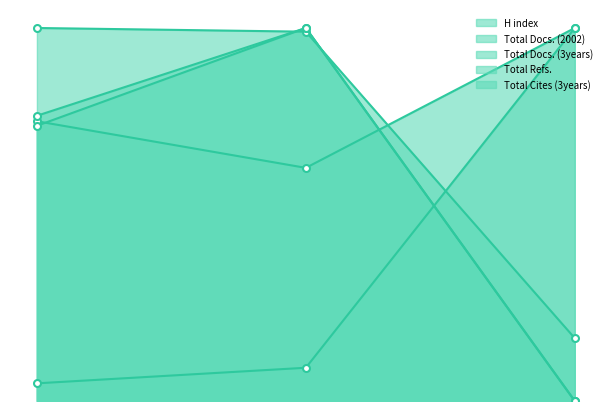

At which label does Total Docs. (2002) reach its peak?

3